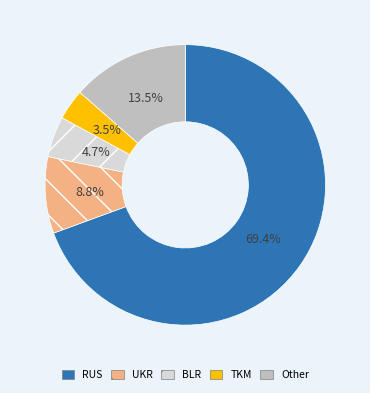

Which has a higher value, Other or BLR?

Other